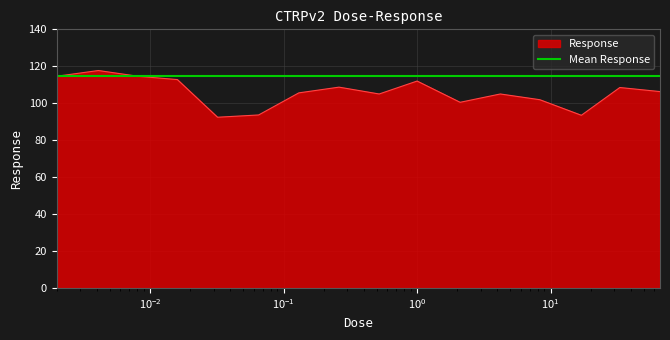

Approximately how many times larger is the value at 0.0081 compared to 4.2?

1.1